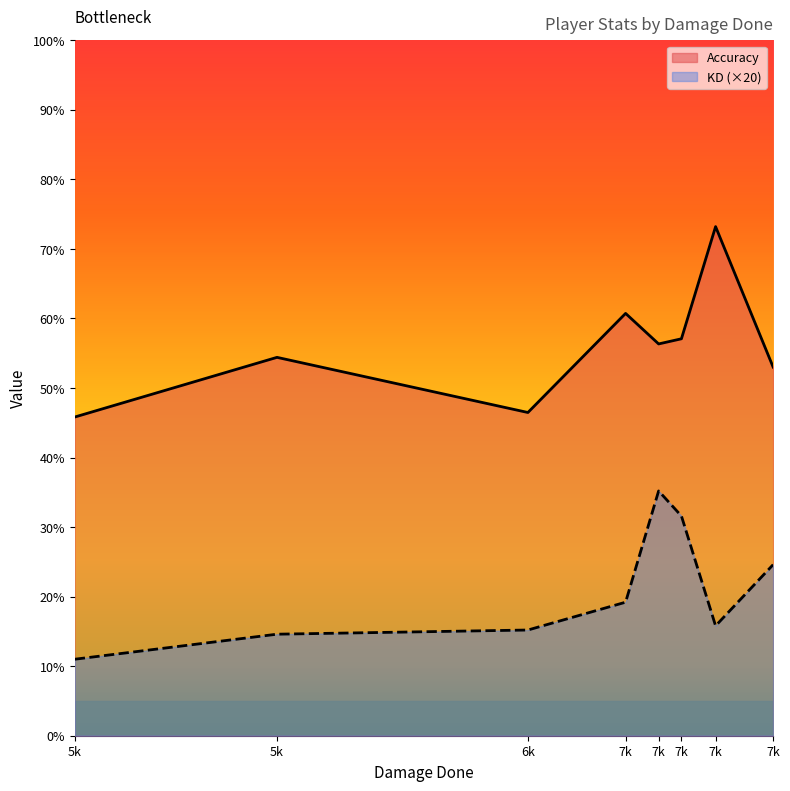

True or false: Accuracy has a value of 16.6 at Beetly.

False